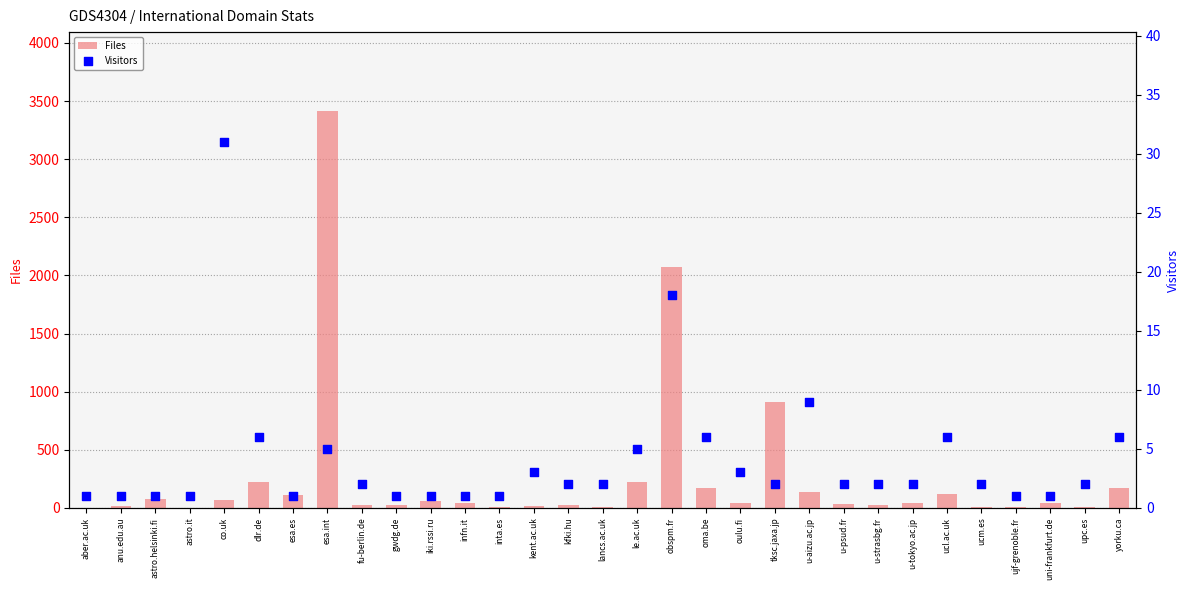

What are all the series names shown in the legend?

Files, Visitors